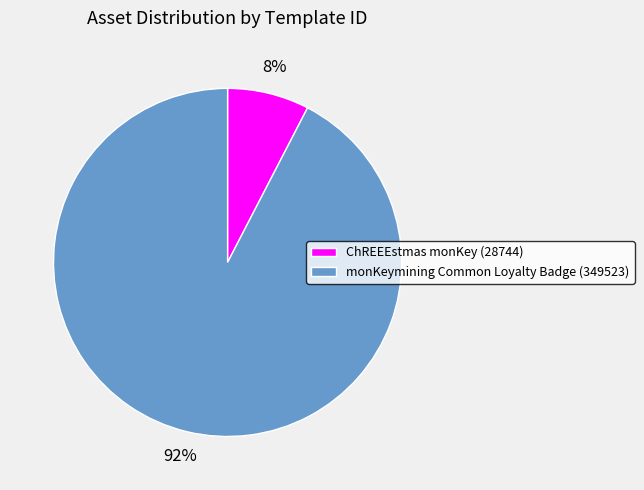

Which slice is the largest?

monKeymining Common Loyalty Badge (349523)